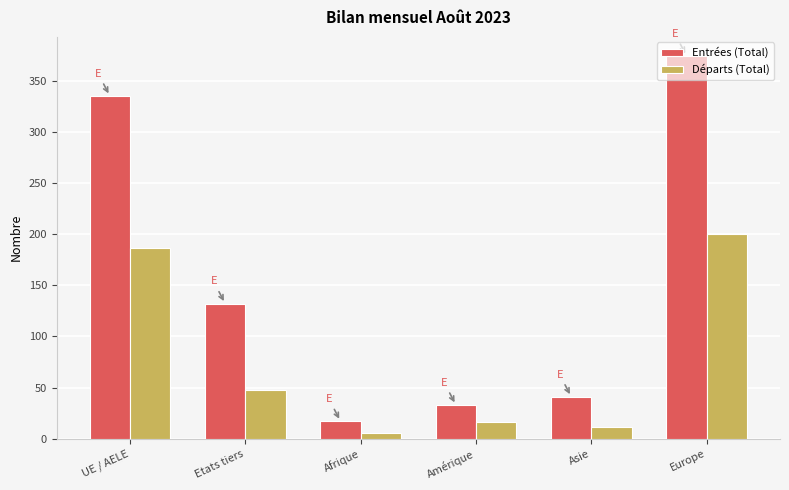

At which category does the chart reach its minimum across all series?

Afrique